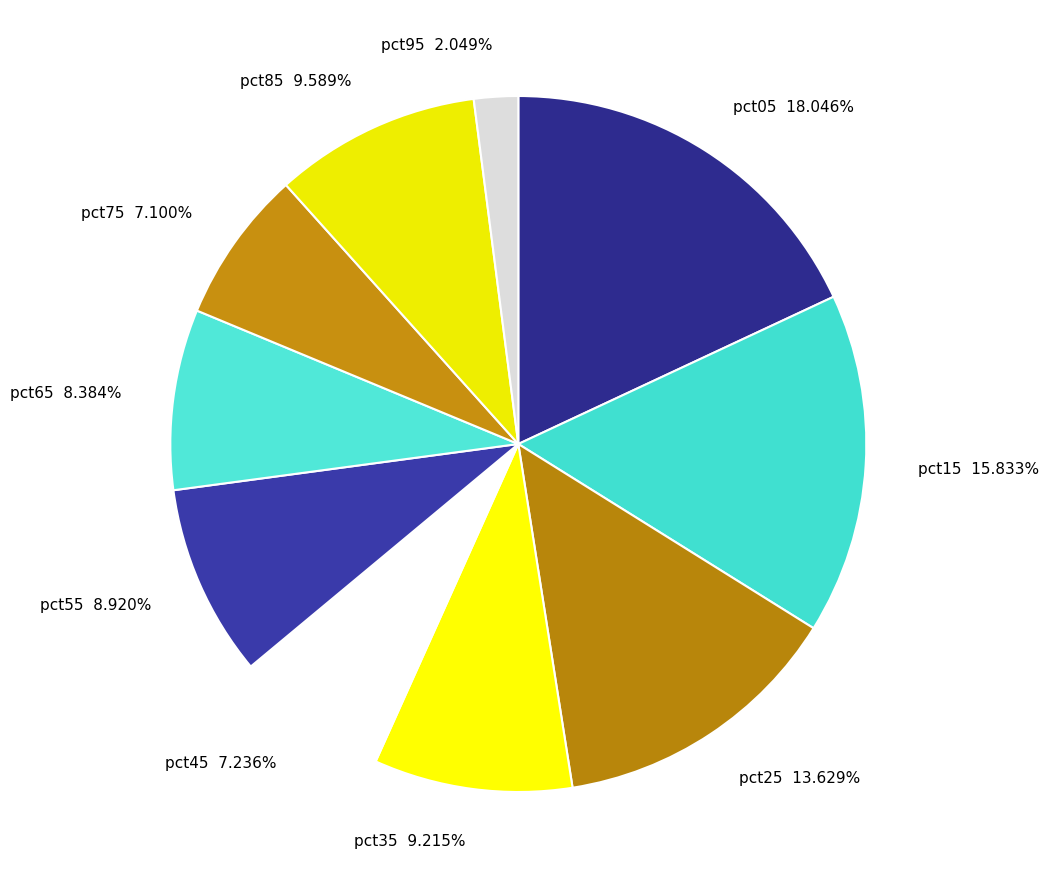

Do pct25 and pct85 together represent more than half of the pie?

No